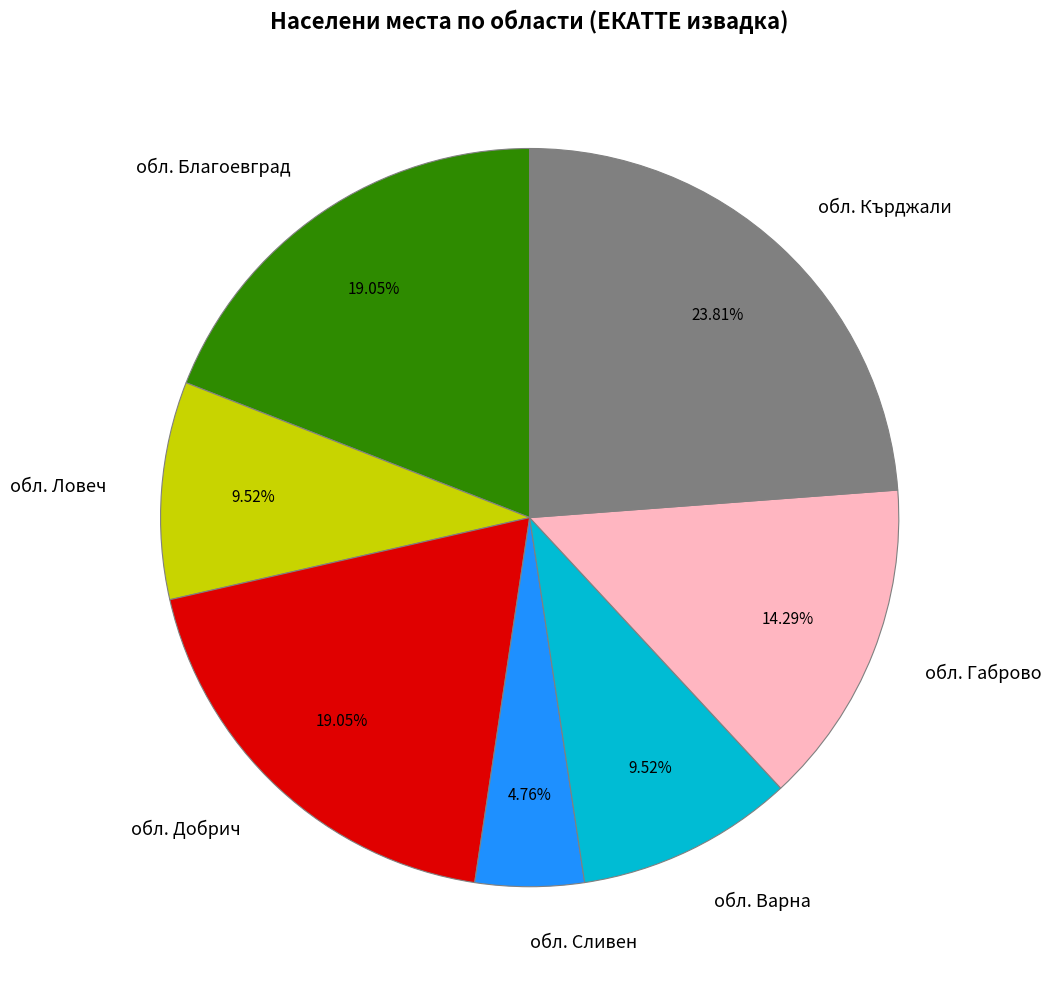

To the nearest percent, what is the average slice percentage?

14%